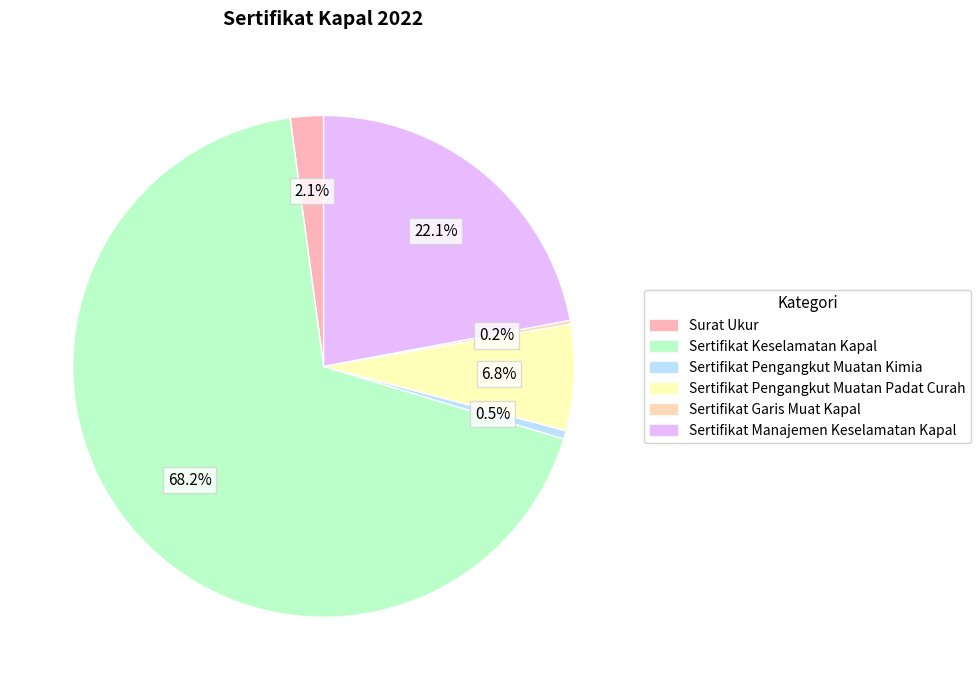

How much of the chart is everything except Sertifikat Pengangkut Muatan Padat Curah?

93.2%